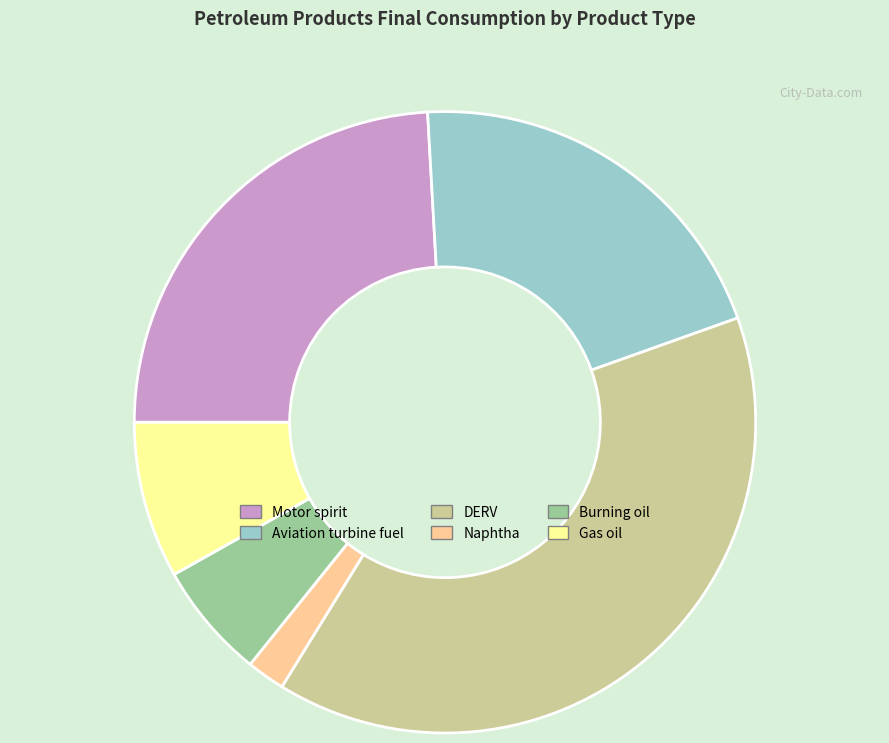

Which has a higher value, Motor spirit or Gas oil?

Motor spirit